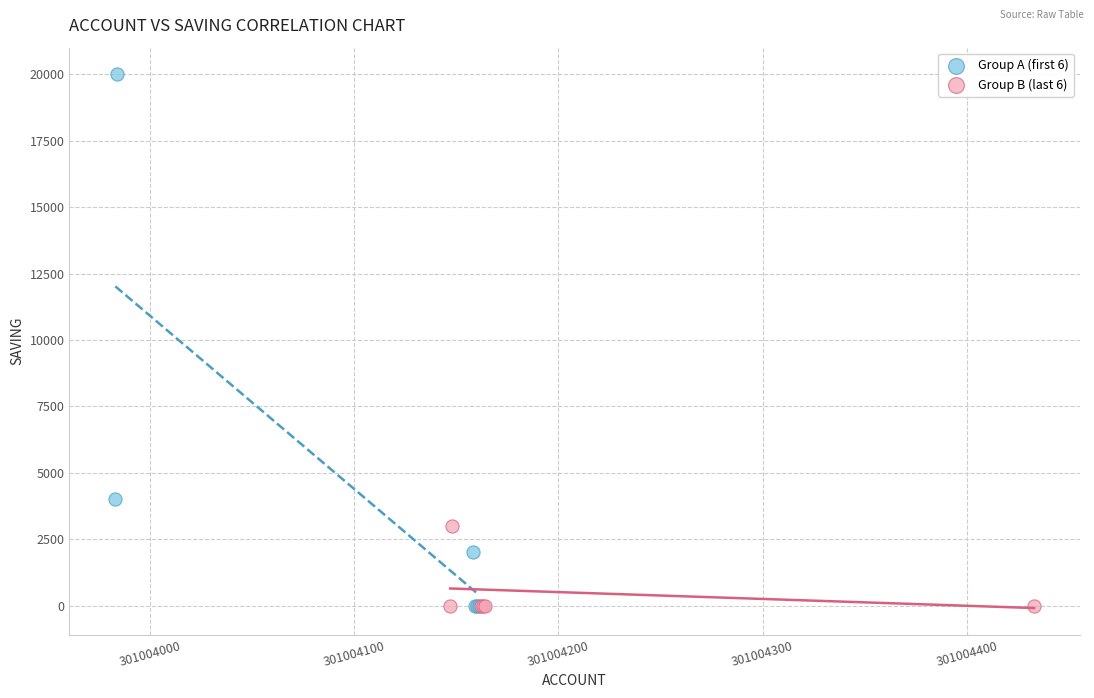

Which series has the widest spread of Y values?

Group A (first 6)